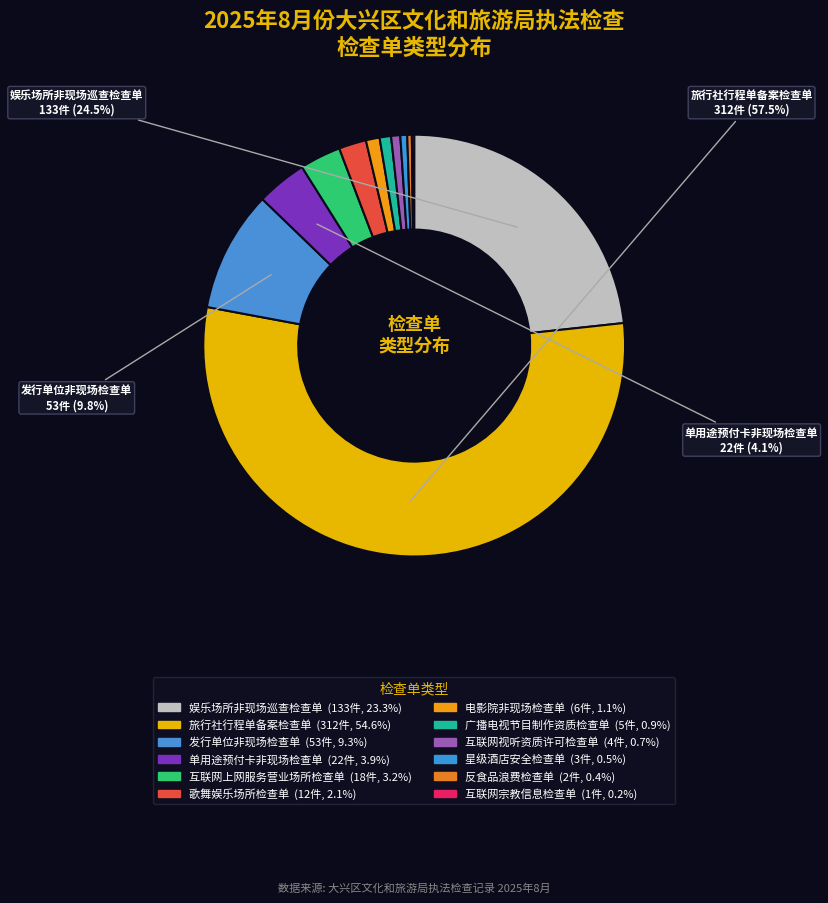

To the nearest percent, what is the difference between the largest and smallest slice percentages?

54%